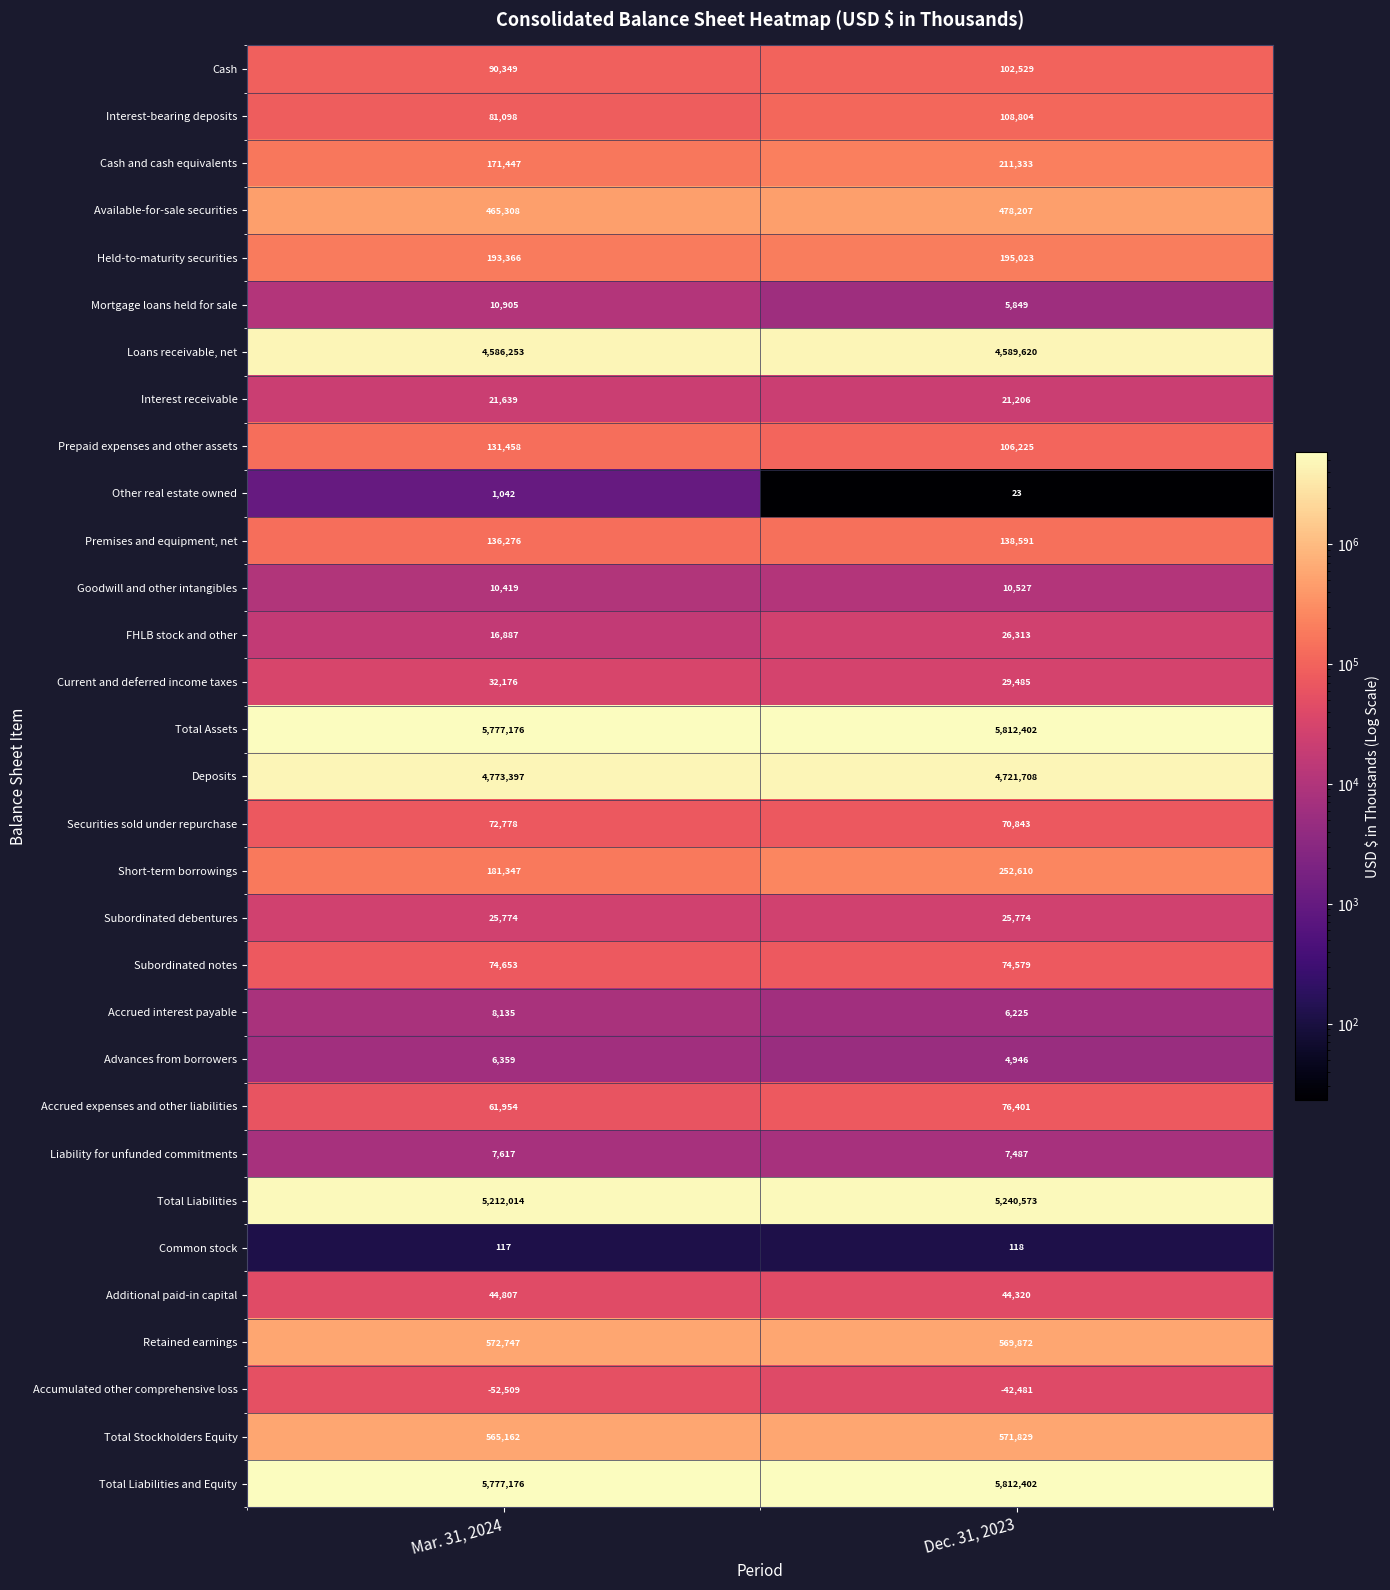

At which category does the chart reach its peak across all series?

Dec. 31, 2023